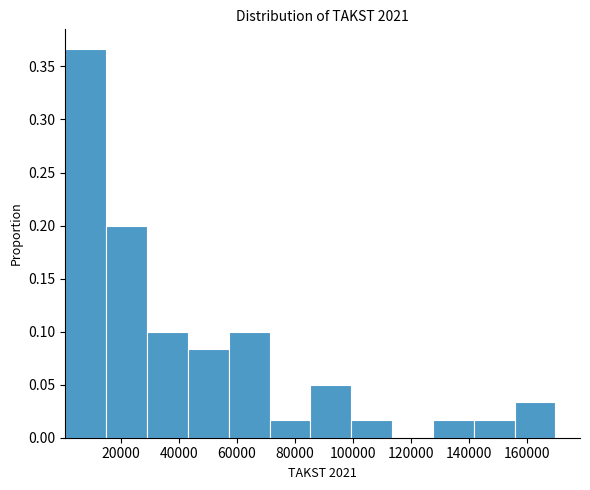

Reading left to right, list every bar in this chart as the range it spans on the x-axis followed by its height. Neither the bar edges nor the heights are printed on the chart, so give them approximately, as read against the axes.

0 to 14000: 0.365
14000 to 30000: 0.200
30000 to 44000: 0.100
44000 to 58000: 0.085
58000 to 72000: 0.100
72000 to 86000: 0.015
86000 to 100000: 0.050
100000 to 114000: 0.015
114000 to 128000: 0
128000 to 142000: 0.015
142000 to 156000: 0.015
156000 to 170000: 0.035